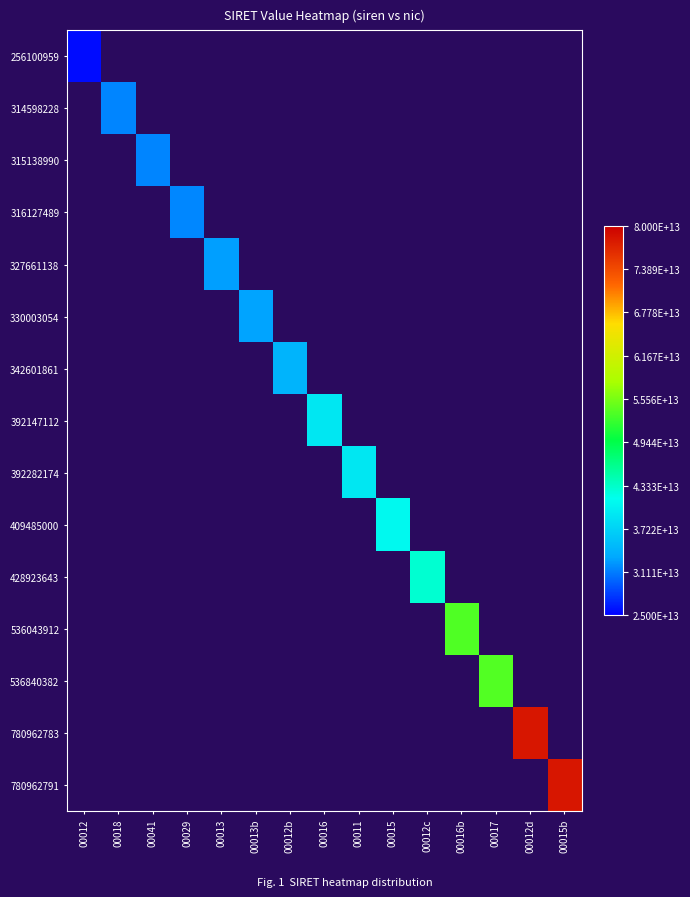

Which series has the largest range (max minus min)?

780962791